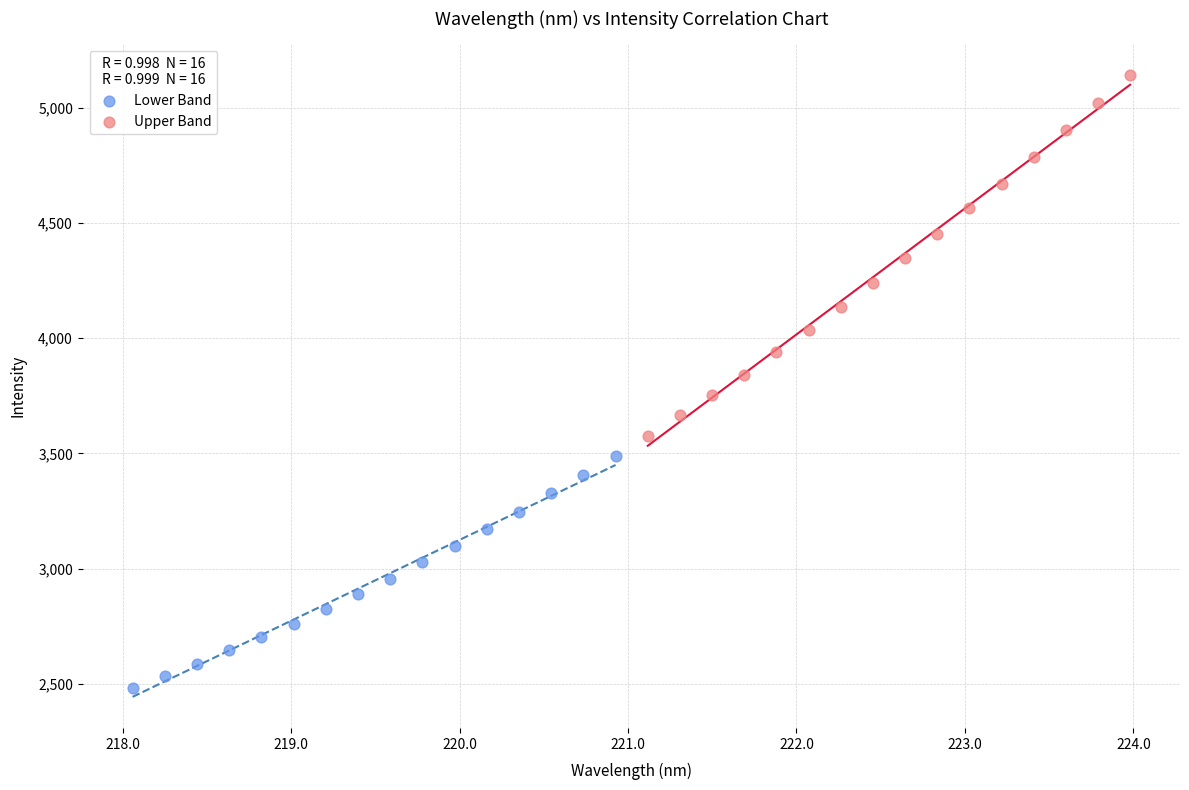

Which series reaches the maximum Y coordinate?

Upper Band